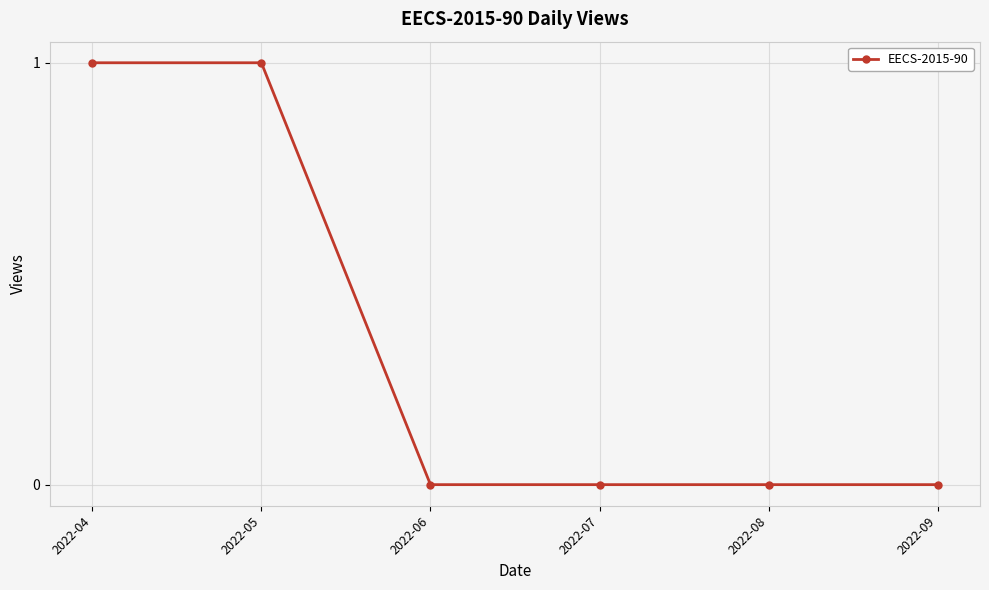

The value at 2022-09 is 0. True or false?

True